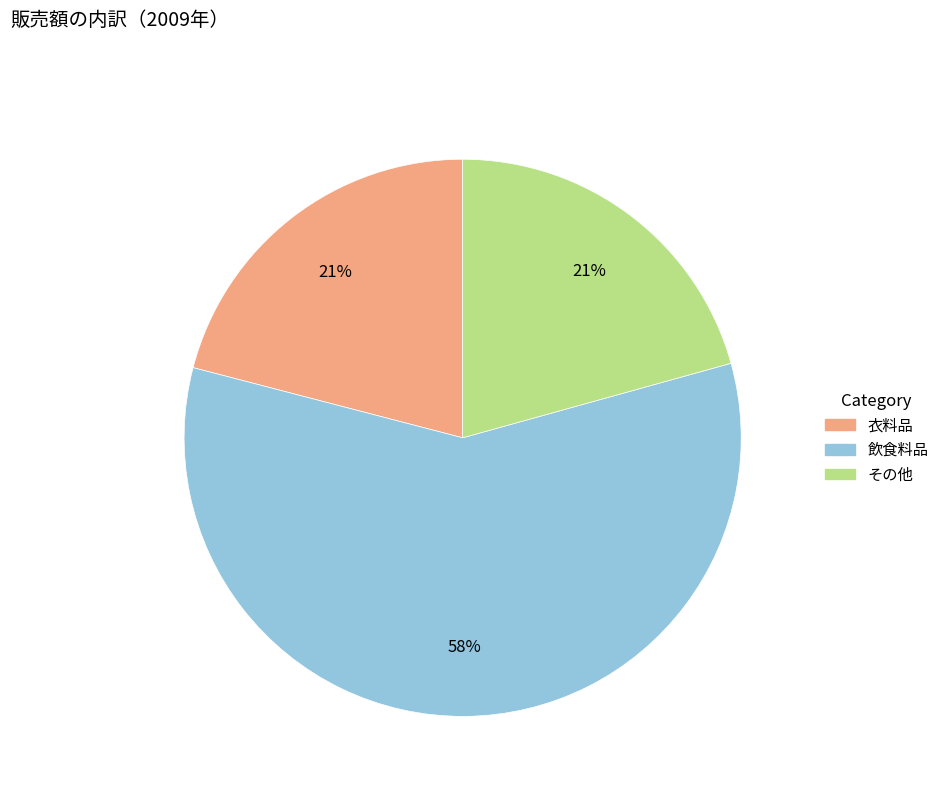

Does any single category account for the majority?

Yes